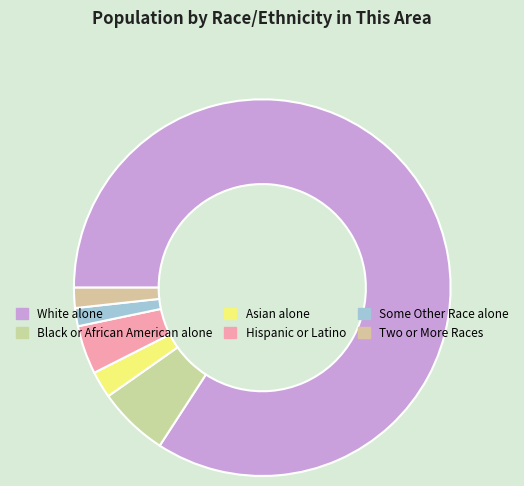

What portion of the pie excludes Two or More Races?

98.3%